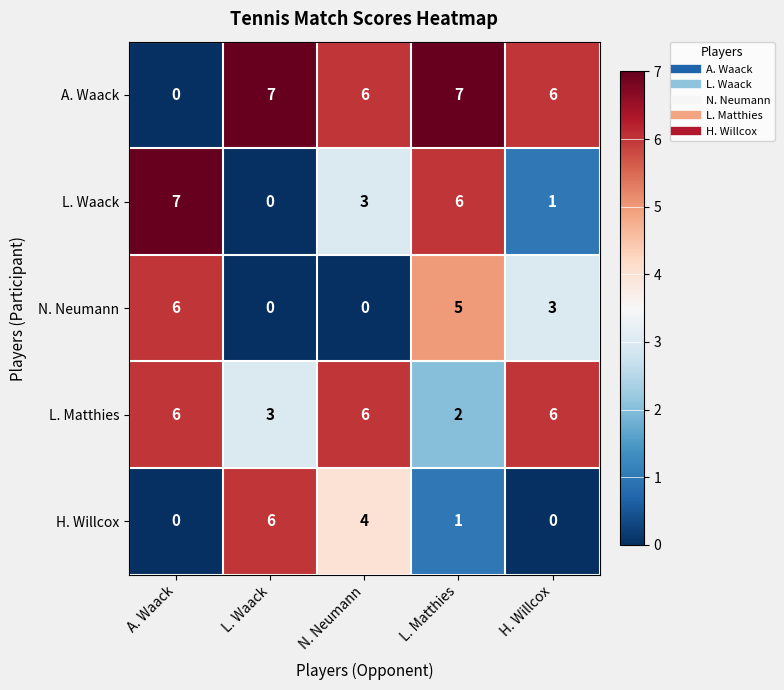

What is the spread (max minus min) of values at A. Waack?

7